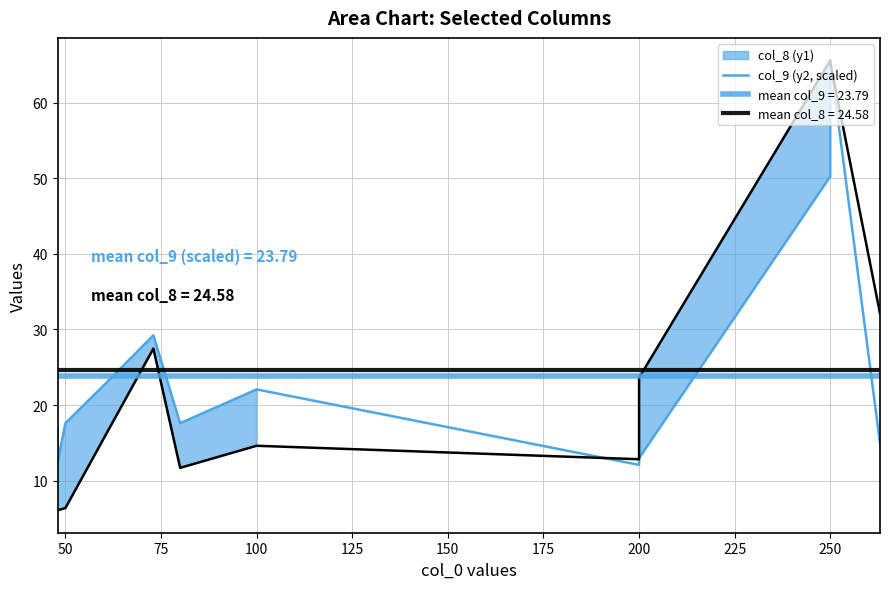

Is it true that the value at 125 is 43.7?

False